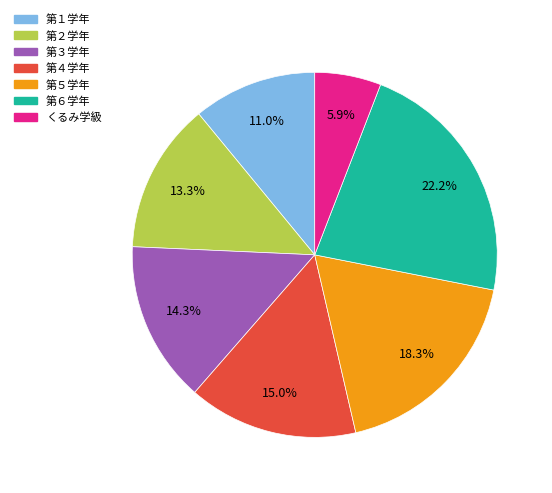

Which slice is the largest?

第６学年